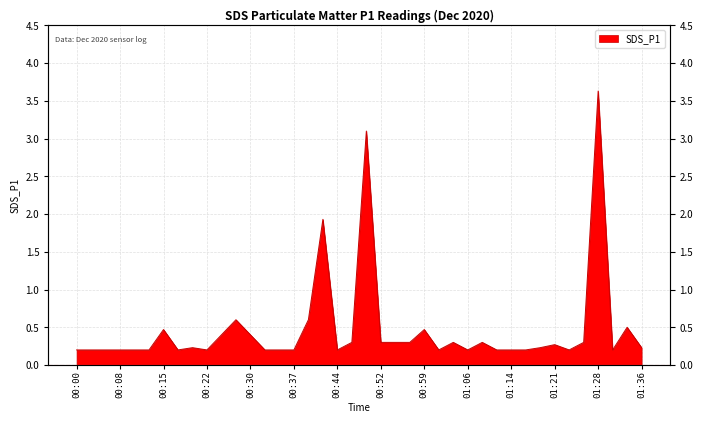

What is the minimum value shown in the chart?

0.2